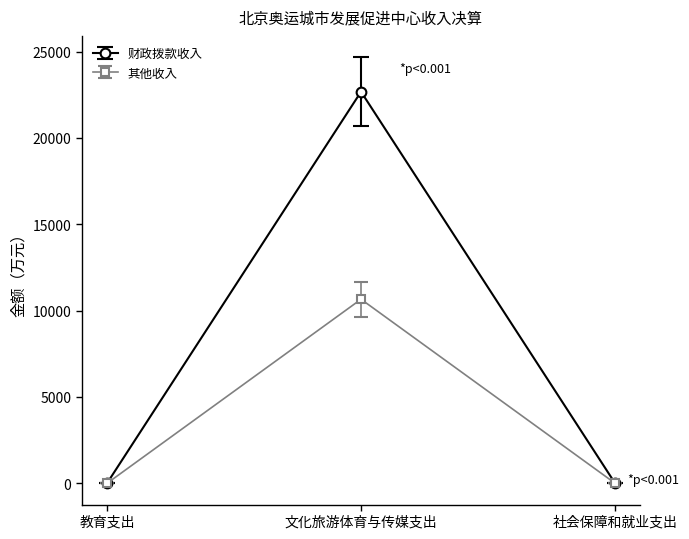

Which series has the widest spread of values?

财政拨款收入